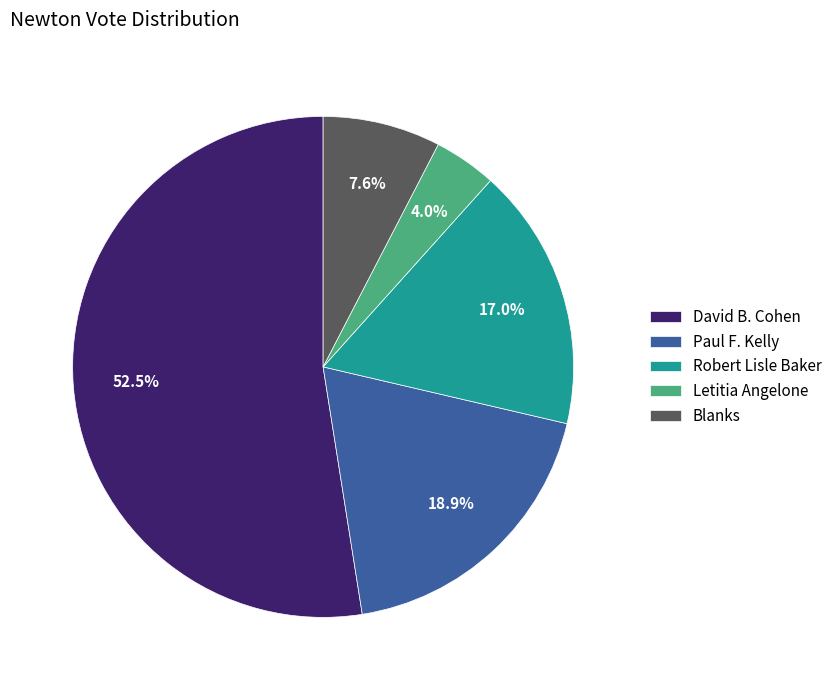

Count the number of slices in the pie.

5